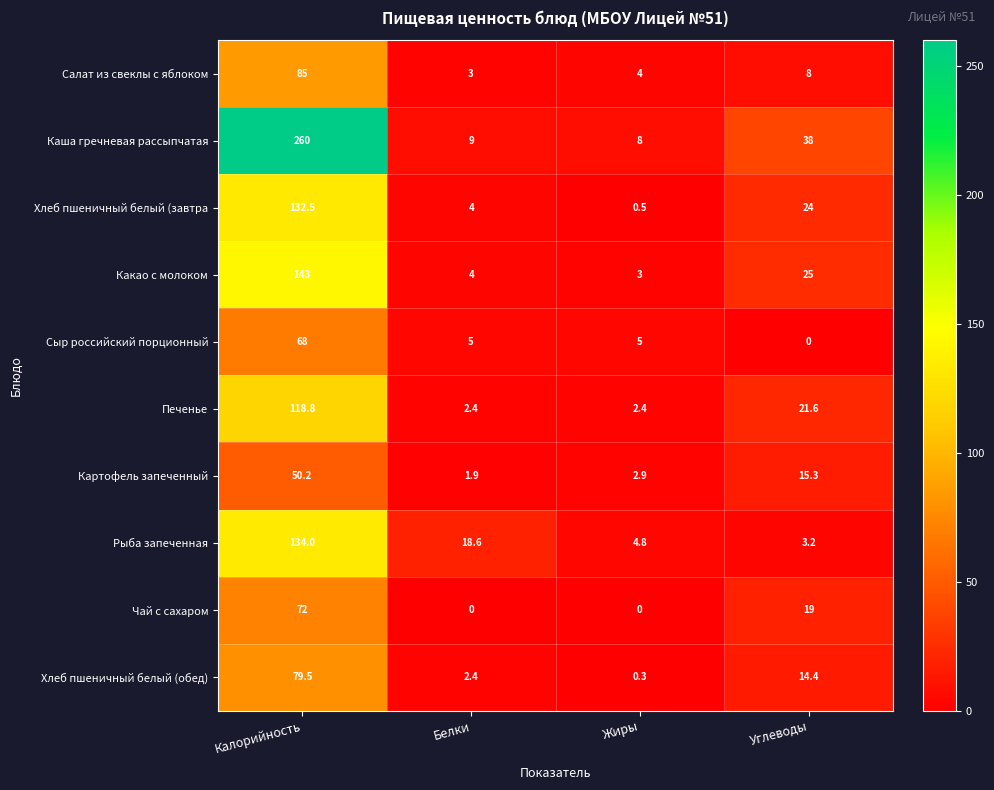

What is the difference between the maximum and minimum values in the Сыр российский порционный series?

68.0